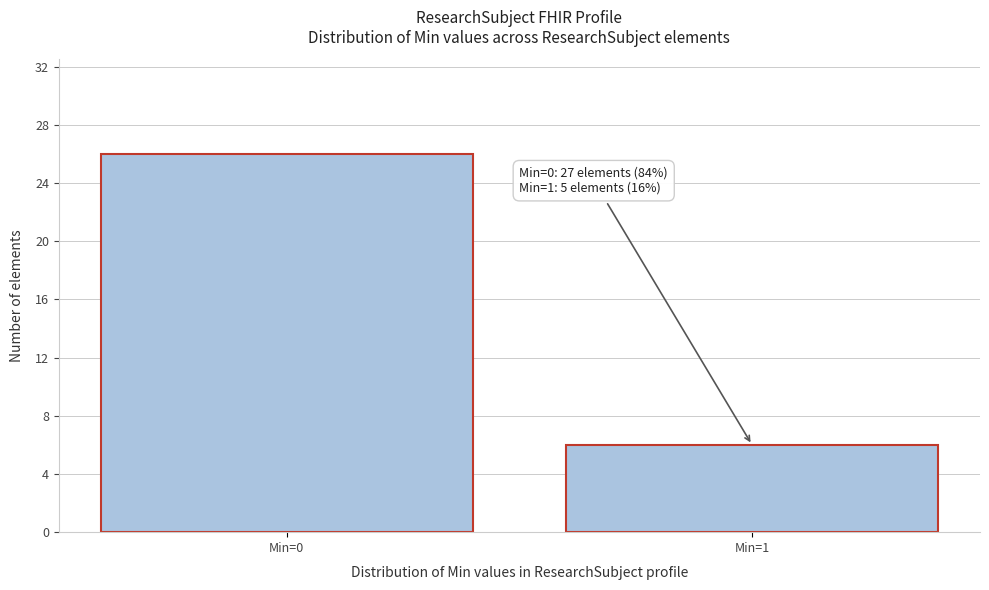

Reading left to right, list all the values displayed in this chart.

26	6